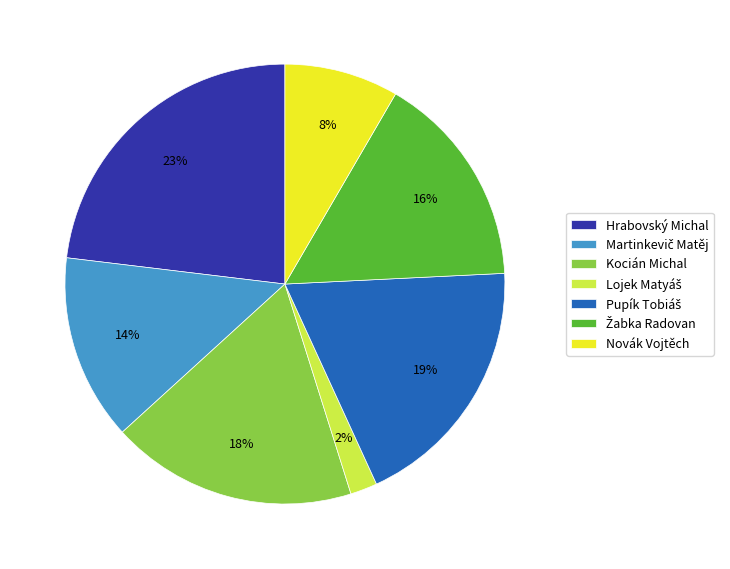

True or false: Kocián Michal accounts for 11% of the total.

False